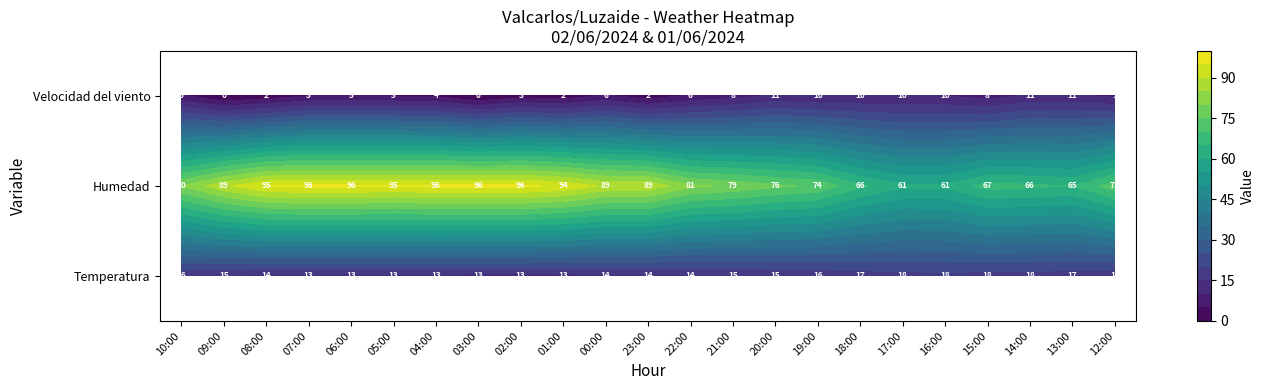

Reading left to right, extract all data points from this chart.

Temperatura: 15.8	14.8	13.5	13.3	13.2	13.4	13.4	13.1	13.2	13.1	13.6	13.5	14.4	14.8	15.4	15.8	17.2	17.9	18.4	17.6	17.5	17.2	16.2
Humedad: 80.0	89.0	95.0	96.0	96.0	95.0	96.0	96.0	96.0	94.0	89.0	89.0	81.0	79.0	76.0	74.0	66.0	61.0	61.0	67.0	66.0	65.0	73.0
Velocidad del viento: 6.0	0.0	2.0	5.0	5.0	5.0	4.0	0.0	3.0	2.0	6.0	2.0	6.0	8.0	11.0	10.0	10.0	10.0	10.0	8.0	11.0	11.0	9.0